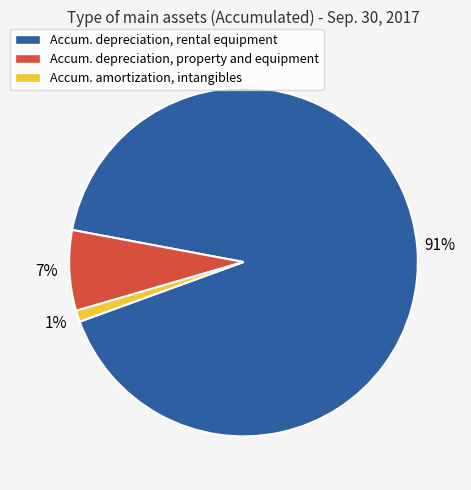

Combined, do Accum. depreciation, rental equipment and Accum. depreciation, property and equipment account for over 50%?

Yes